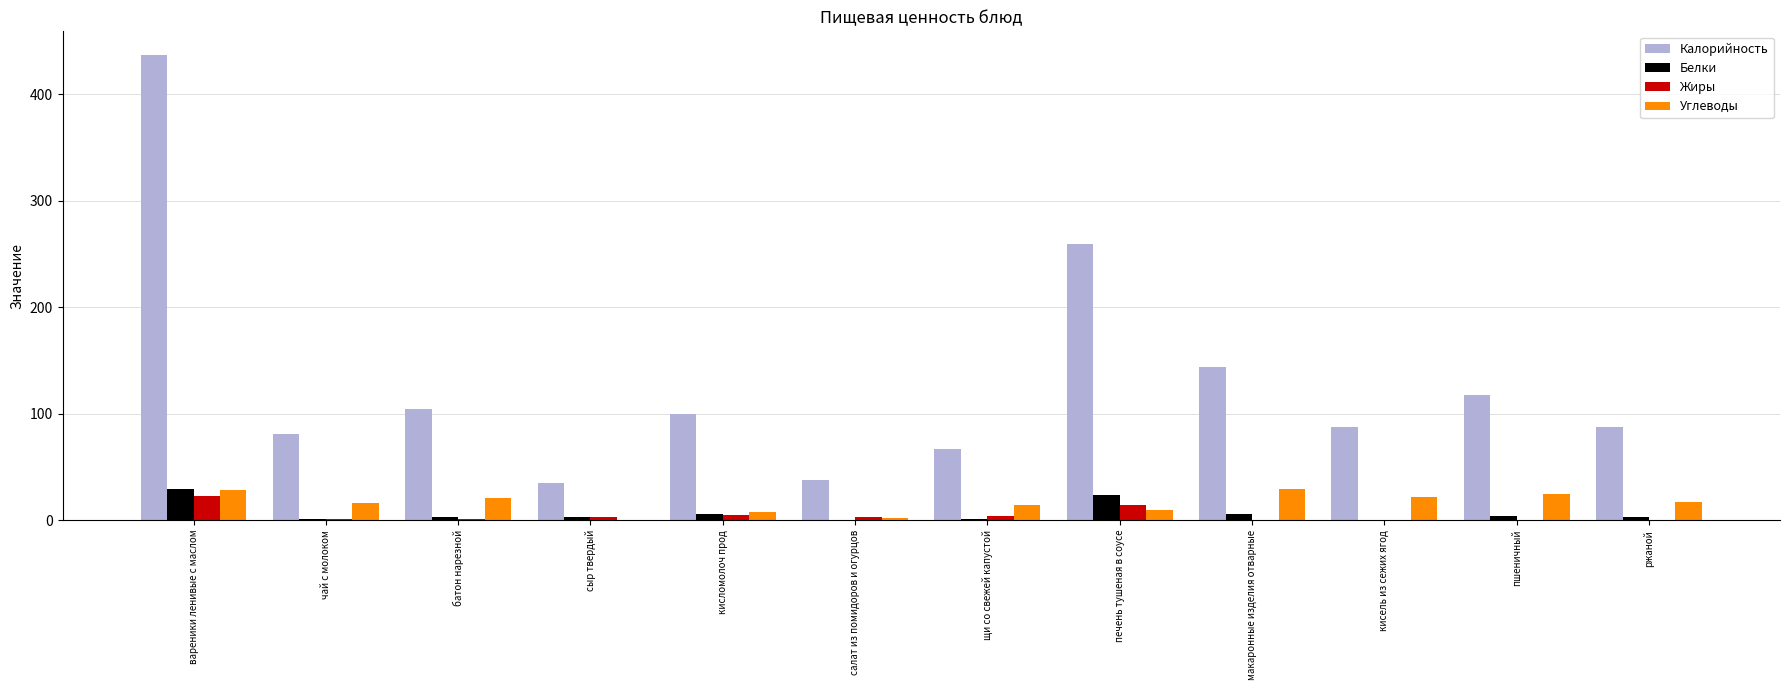

What are all the series names shown in the legend?

Калорийность, Белки, Жиры, Углеводы